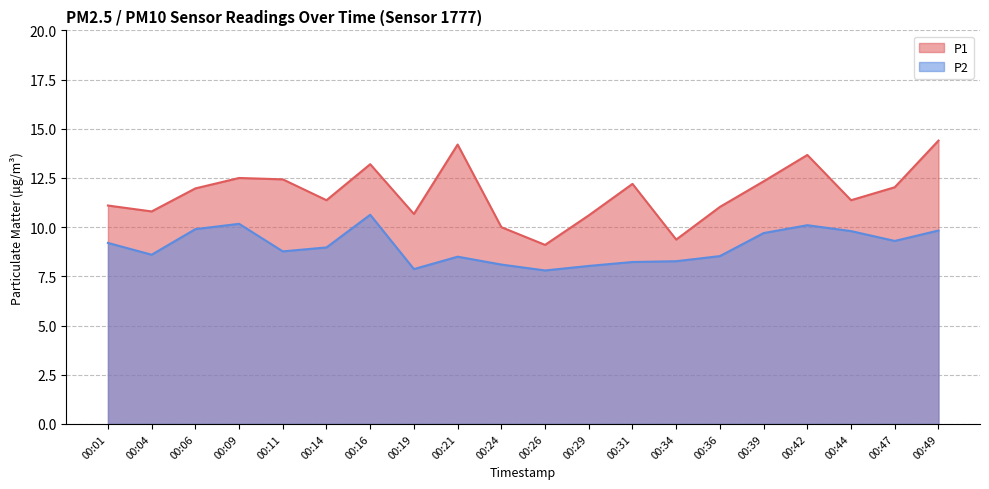

Which series has the widest spread of values?

P1